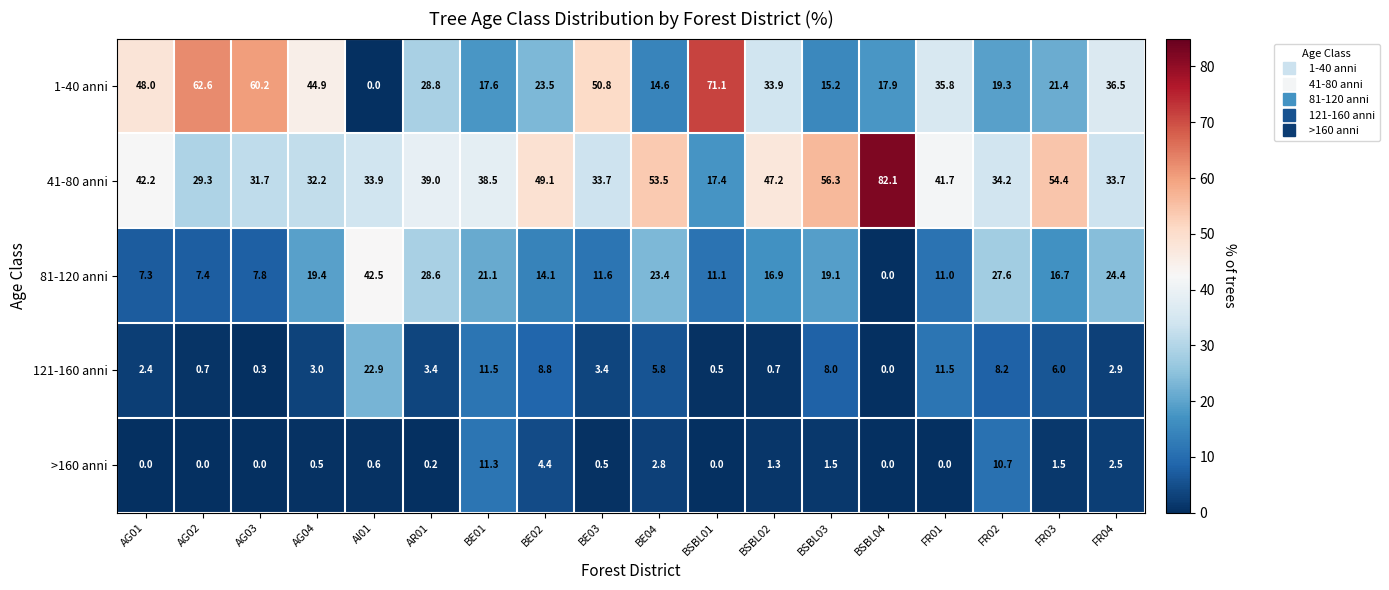

Which series has the widest spread of values?

1-40 anni